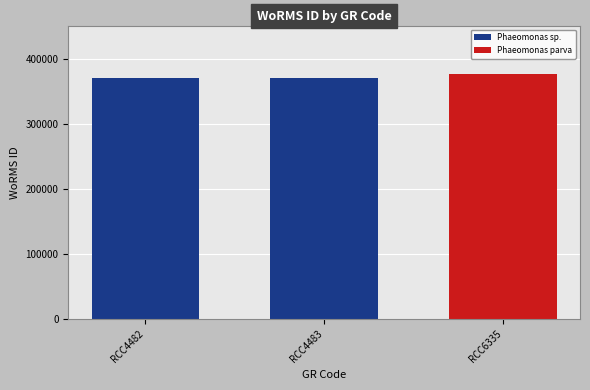

What is the maximum value shown in the chart?

375874